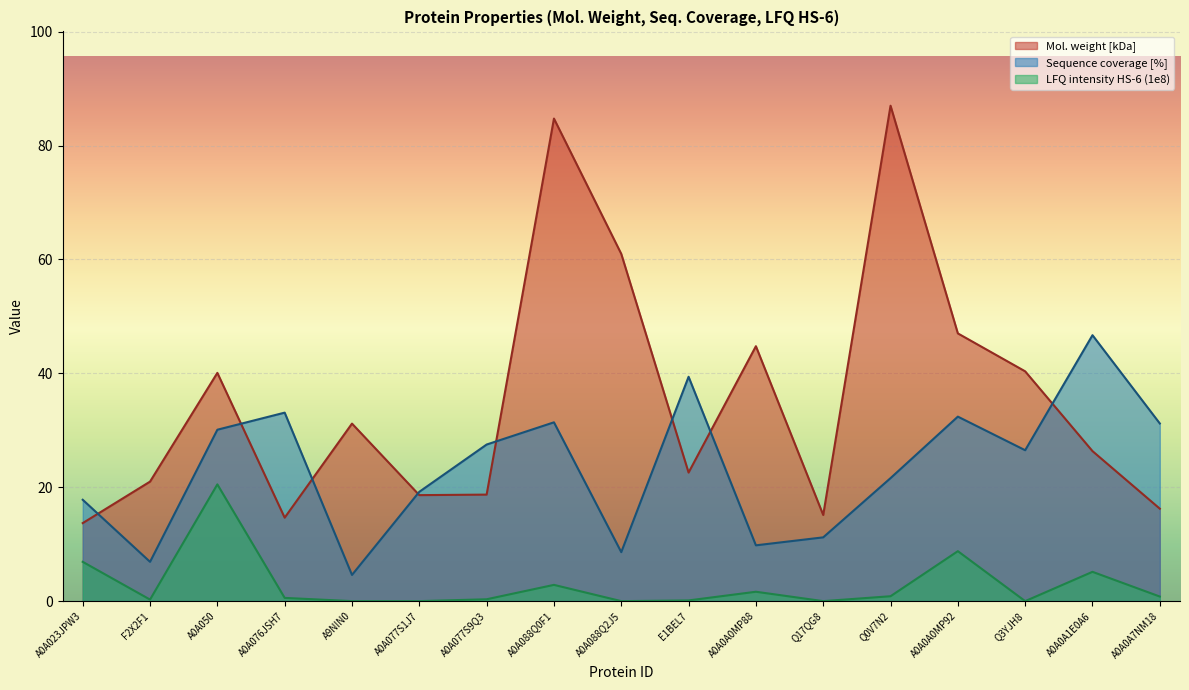

Where does the Sequence coverage [%] series first go above 26?

A0A050